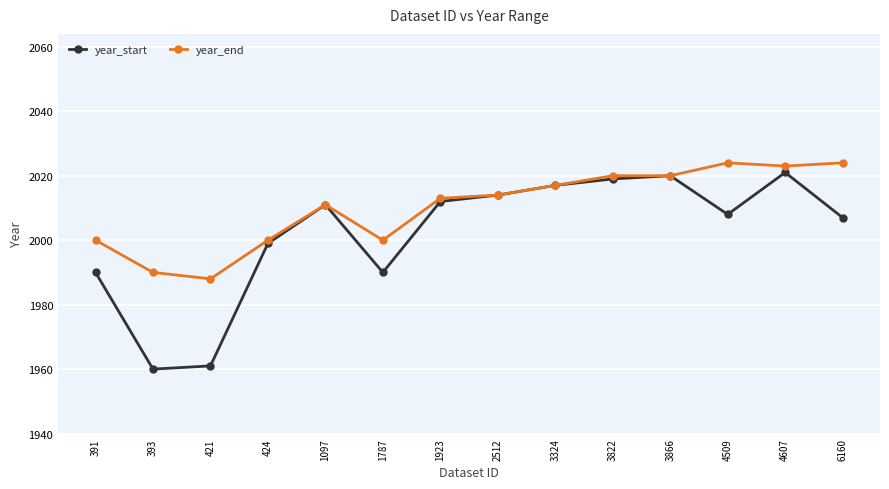

At which category does year_end reach its first local valley?

421